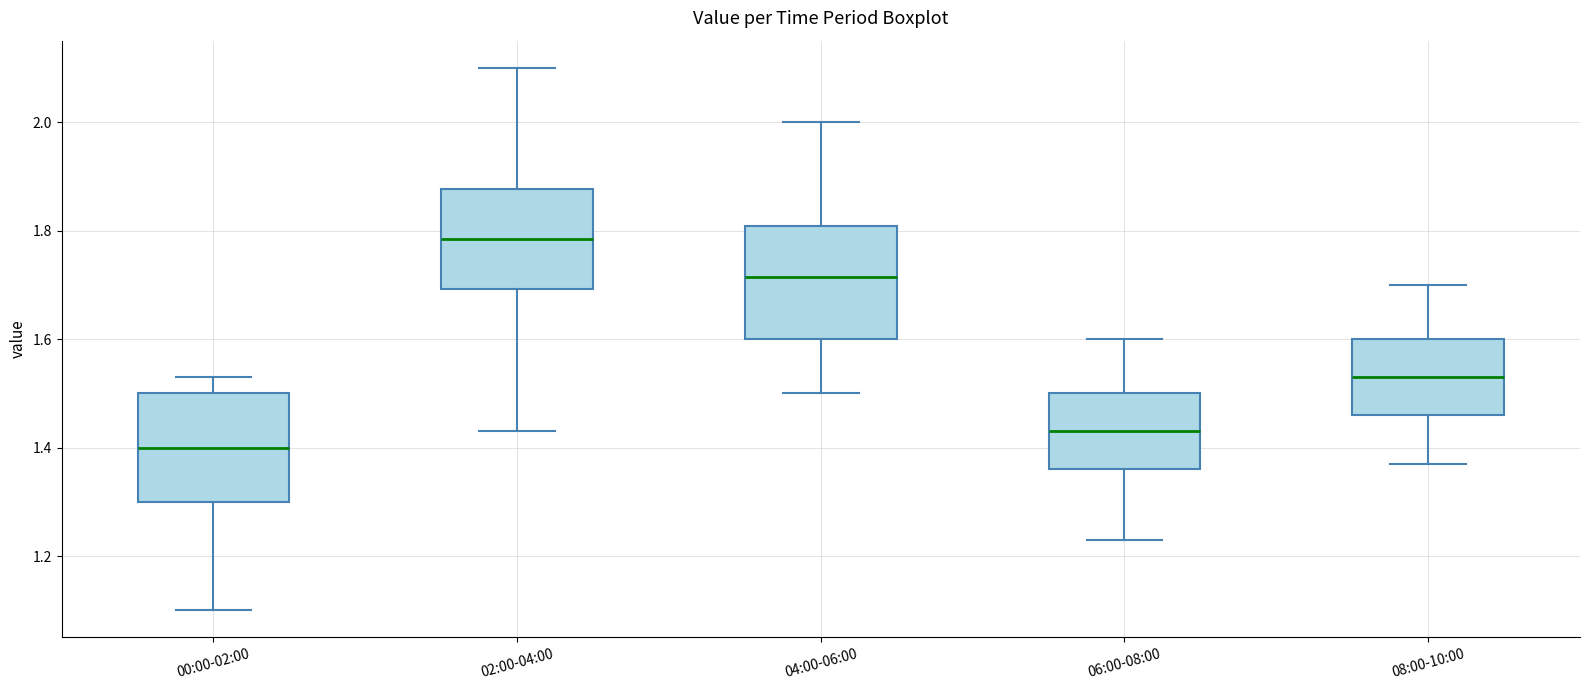

Reading left to right, read every box against the y-axis: the position of its median line, the range the box covers, and the ends of its whiskers. The values are not printed on the chart, so give them approximately, as read against the axis.

00:00-02:00: median 1.40, box 1.30 to 1.50, whiskers 1.10 to 1.54
02:00-04:00: median 1.78, box 1.70 to 1.88, whiskers 1.44 to 2.10
04:00-06:00: median 1.72, box 1.60 to 1.80, whiskers 1.50 to 2.00
06:00-08:00: median 1.44, box 1.36 to 1.50, whiskers 1.24 to 1.60
08:00-10:00: median 1.54, box 1.46 to 1.60, whiskers 1.38 to 1.70